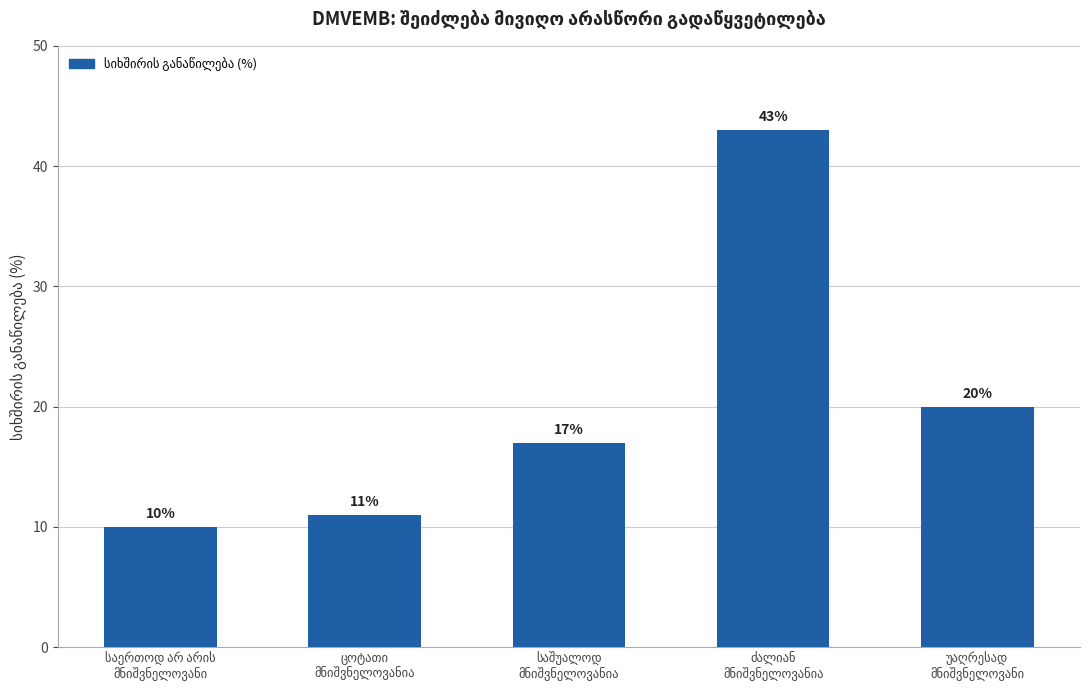

What is the difference between the second highest and second lowest values?

9